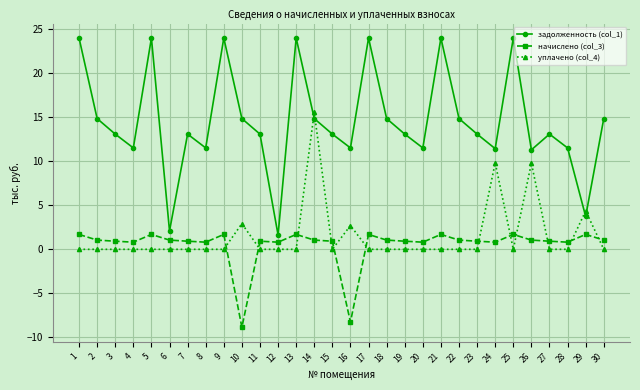

Which series changed the most between 1 and 30?

задолженность (col_1)